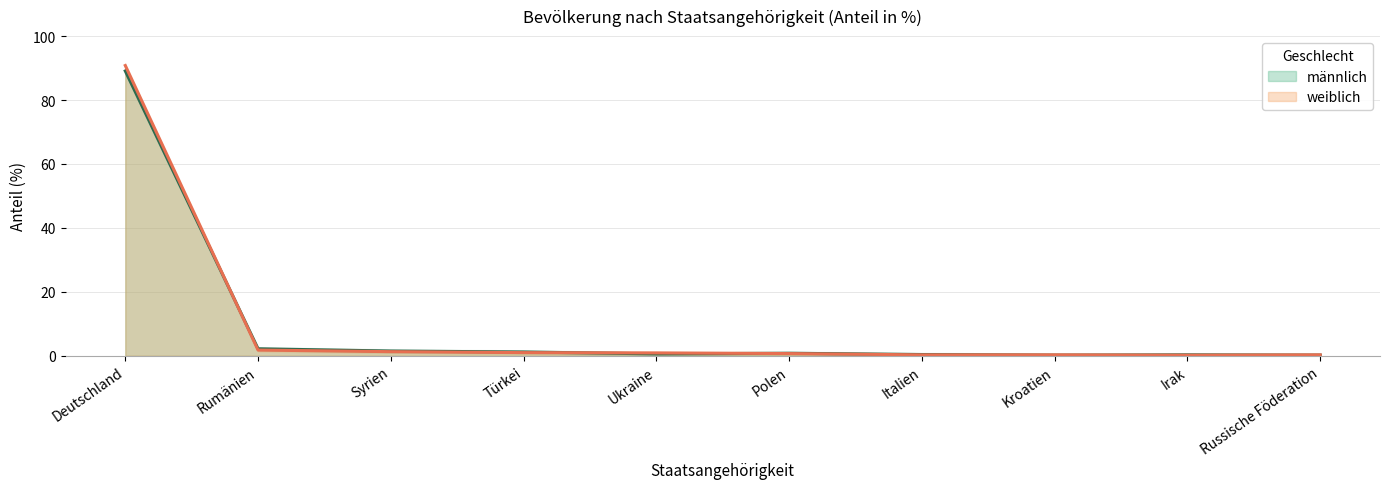

What is the sum of the männlich values at Türkei and Kroatien?

1.4